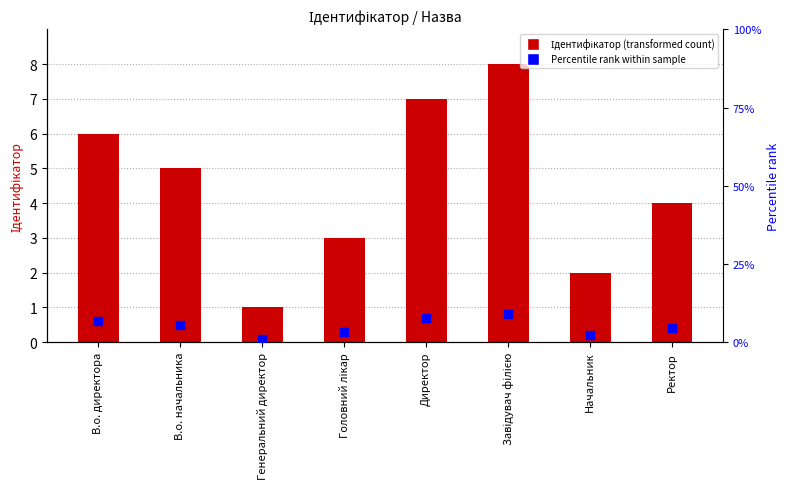

What is the total value across all series at Ректор?

8.5